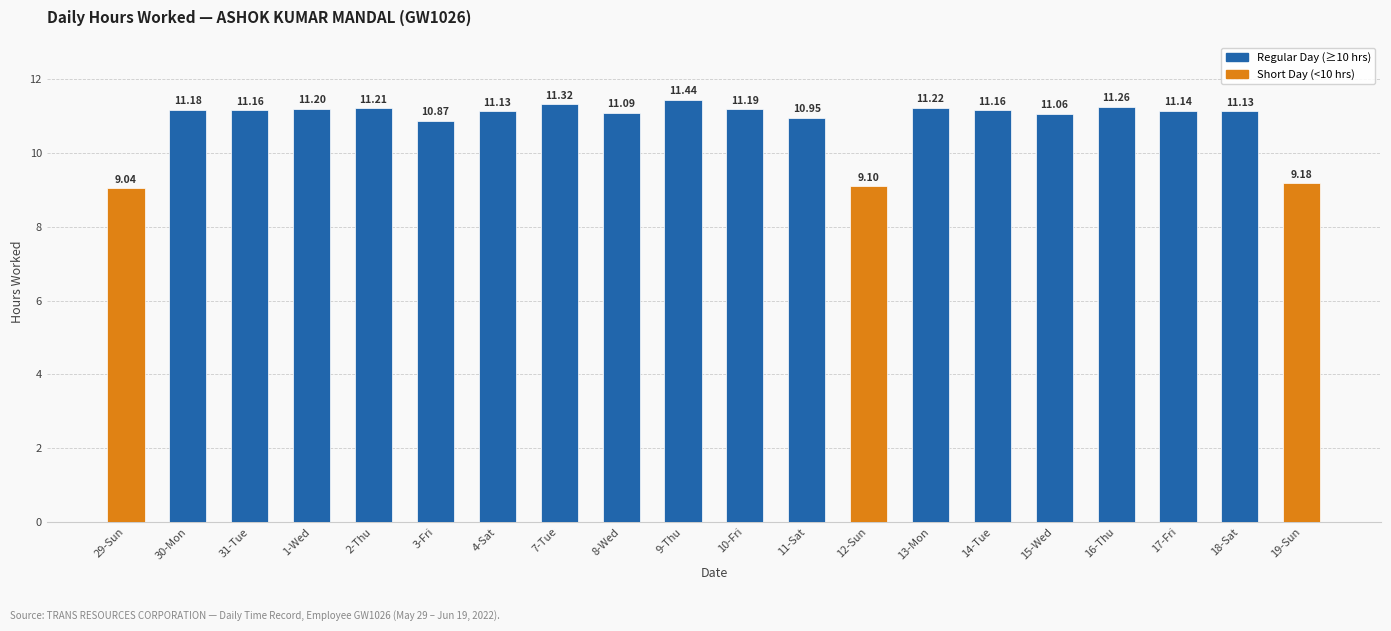

What is the value of the 2nd bar from the left?

11.2